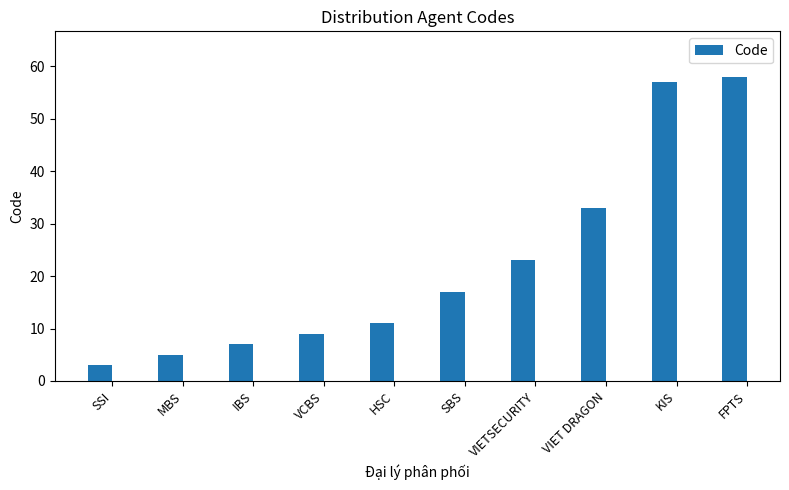

The chart shows a value of 5 at MBS. True or false?

True